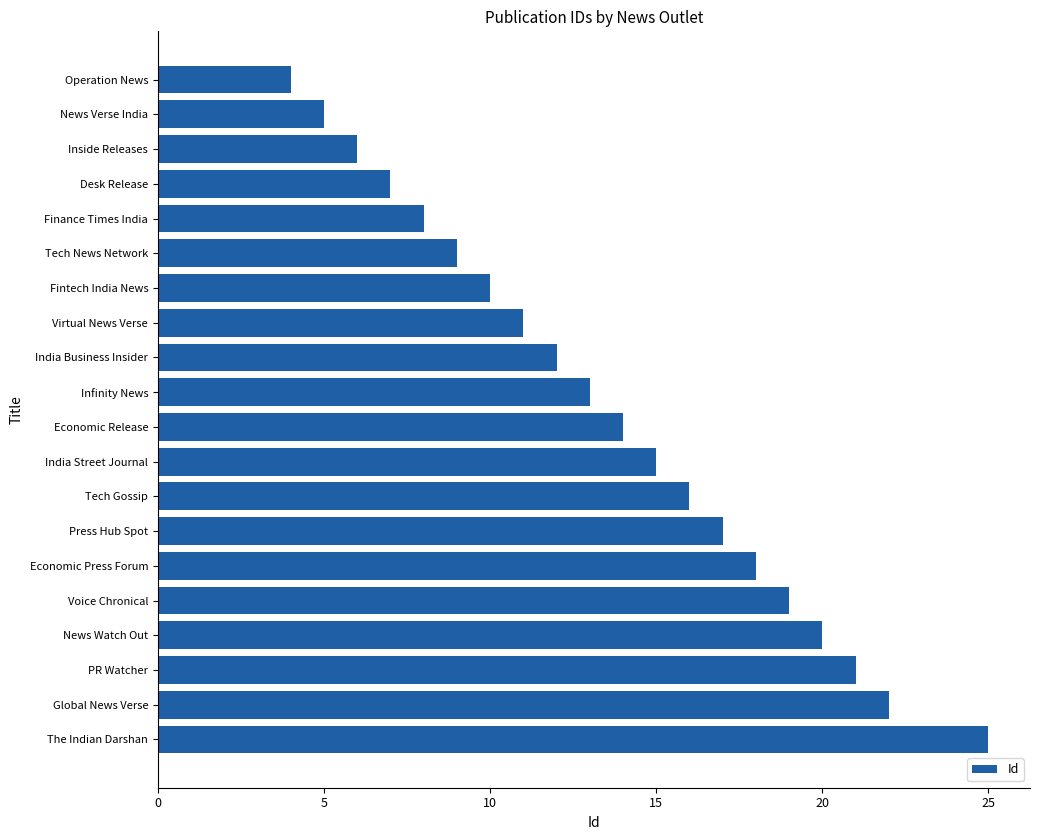

What is the sum of all values?

272